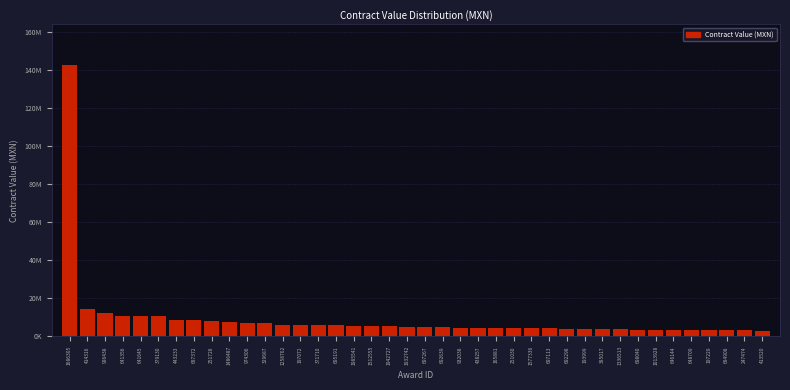

Does the chart contain any negative values?

No